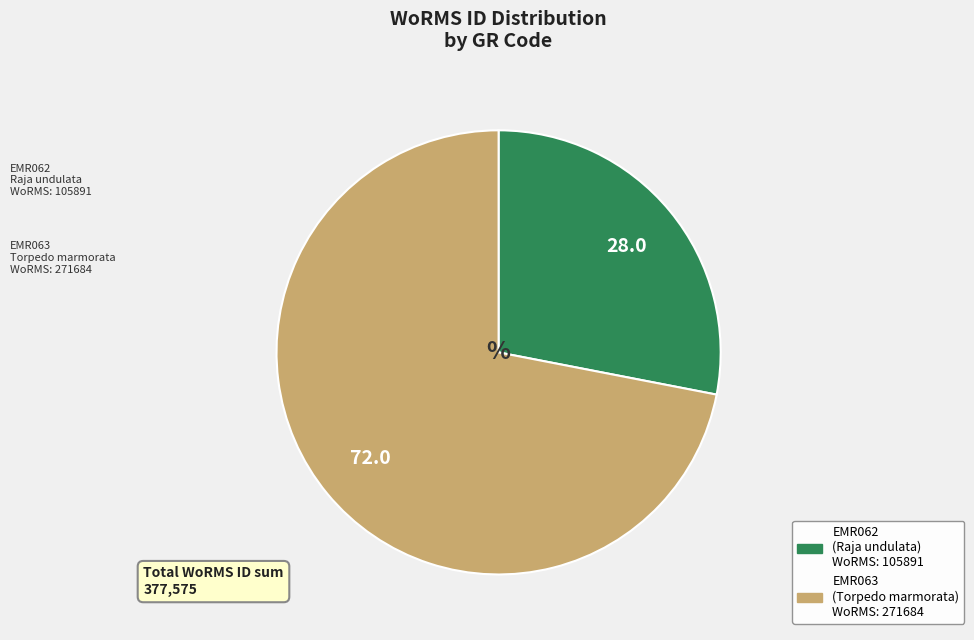

Rank the categories by value from lowest to highest.

EMR062, EMR063